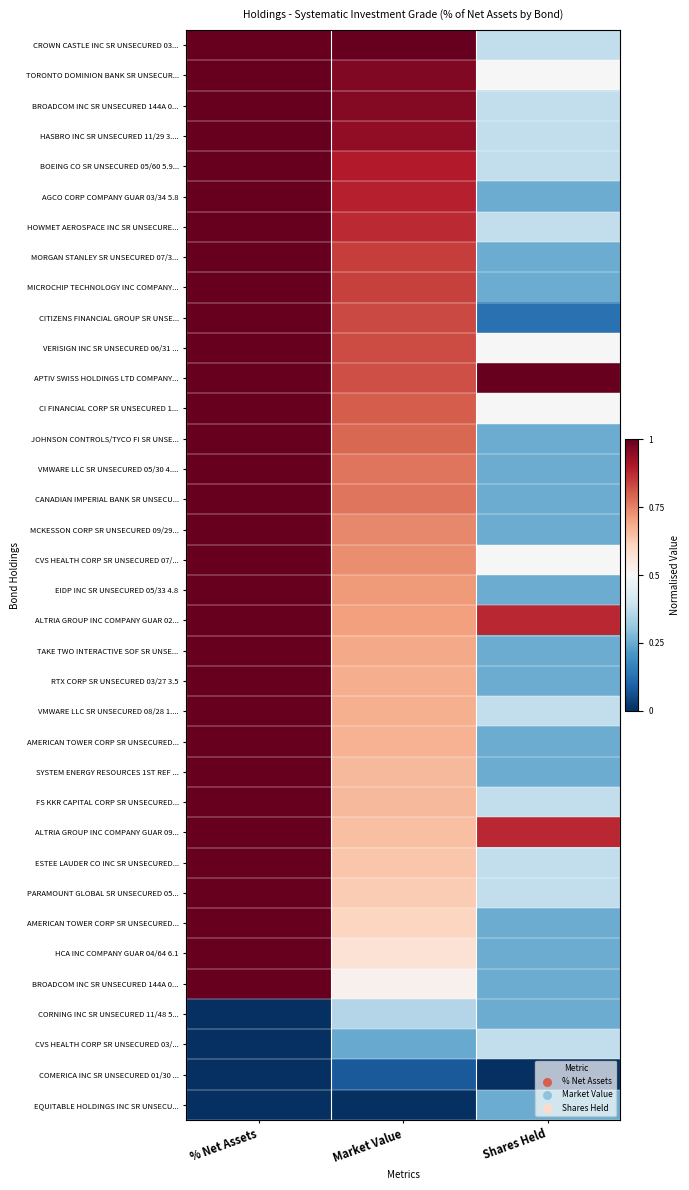

What is the greatest value displayed?

1.0